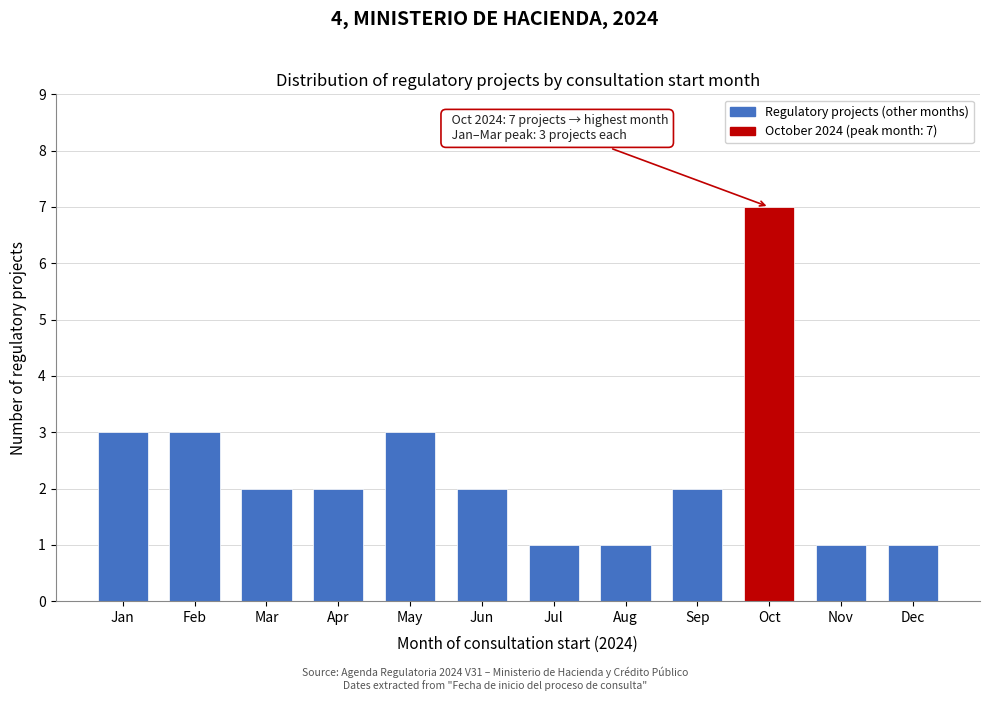

Reading left to right, list all the values displayed in this chart.

3	3	2	2	3	2	1	1	2	7	1	1